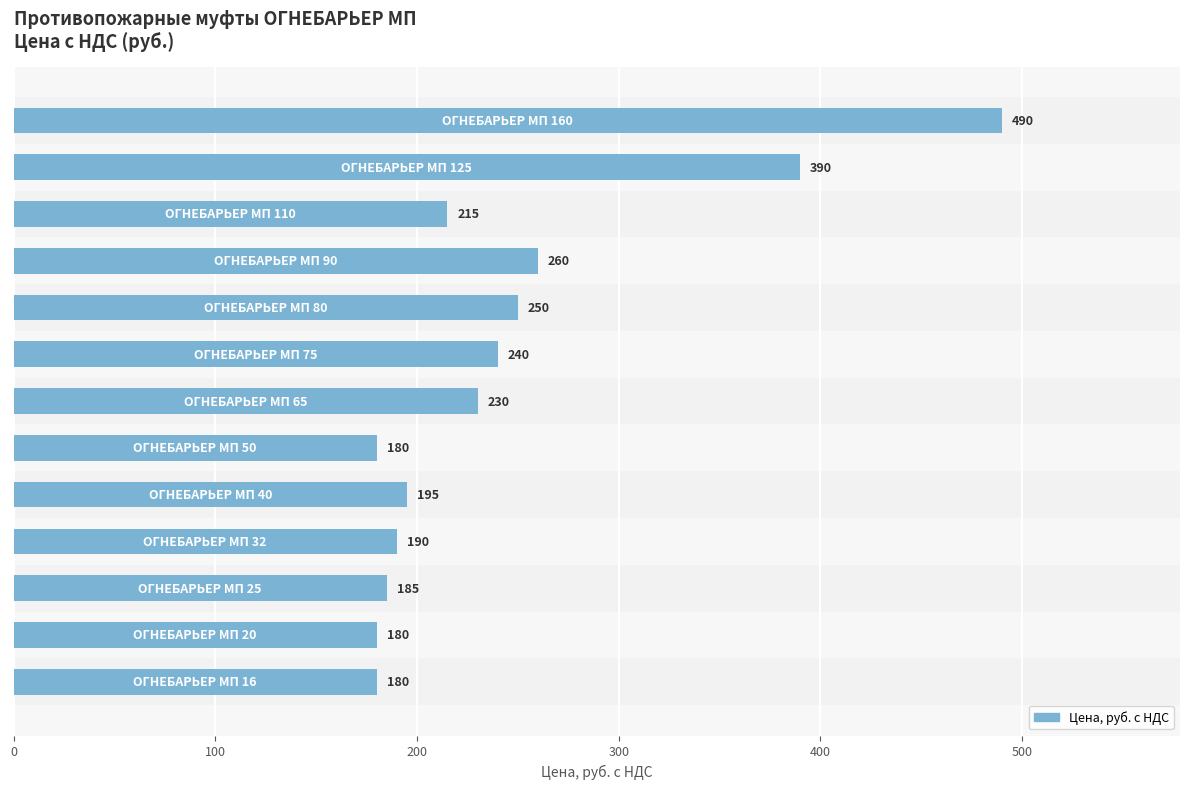

What is the sum of all values?

3185